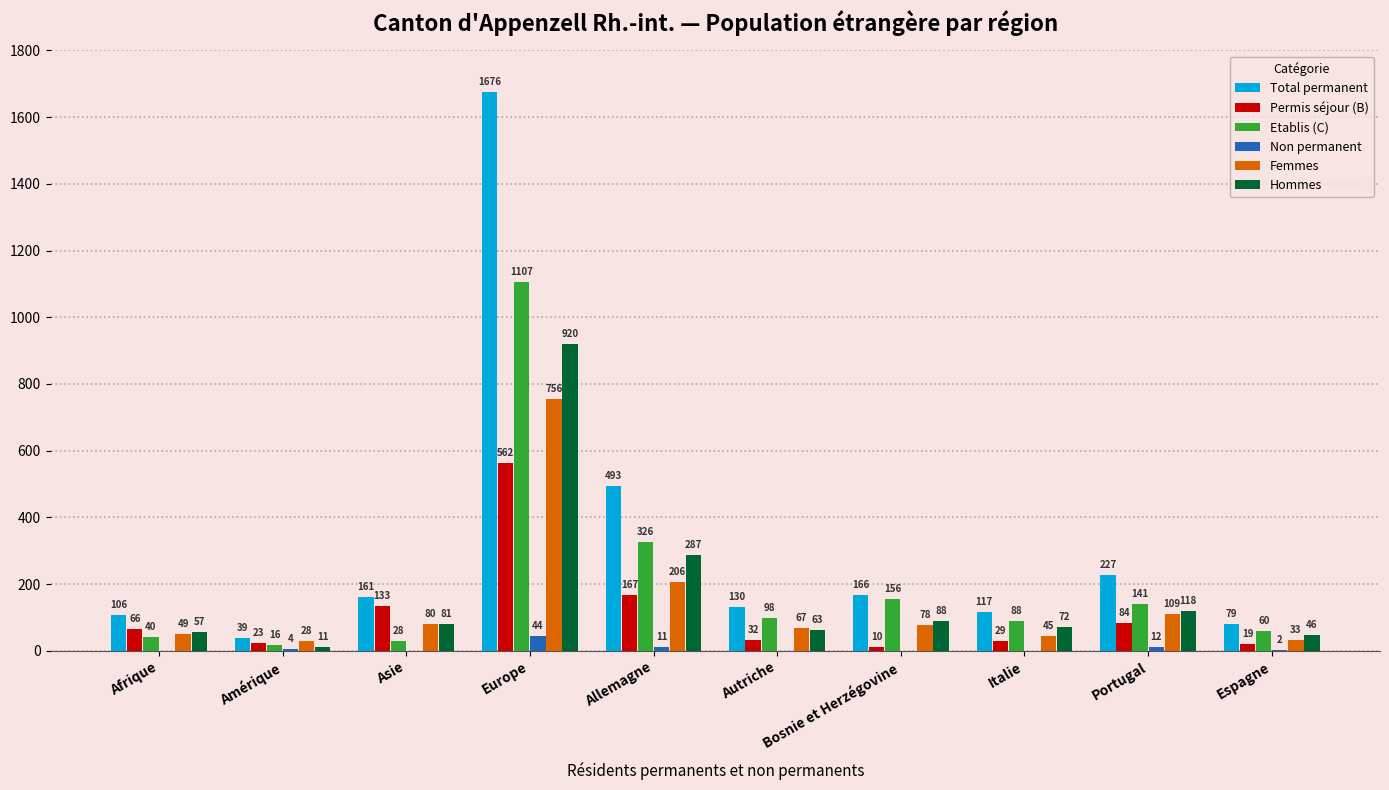

What value does the Femmes series have at Allemagne, to the nearest 50?

200